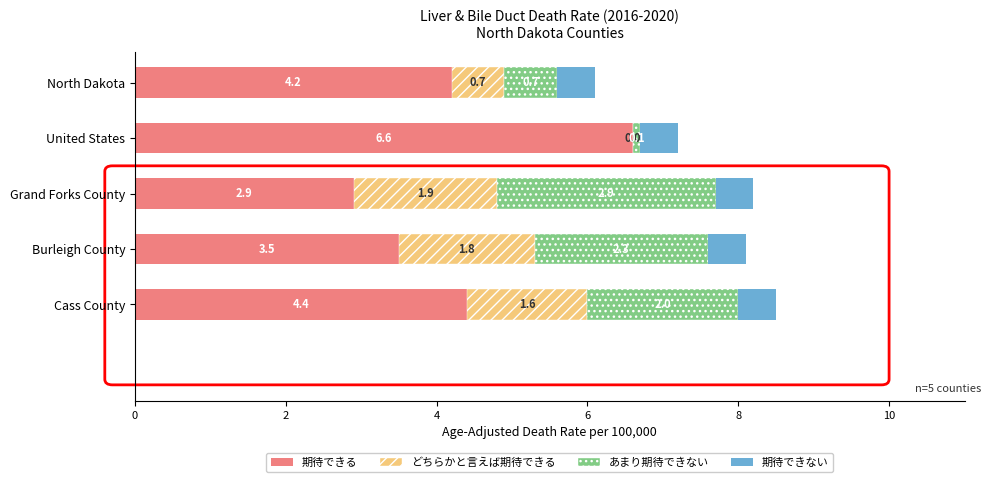

The value of 期待できる at Grand Forks County is 4.7. True or false?

False